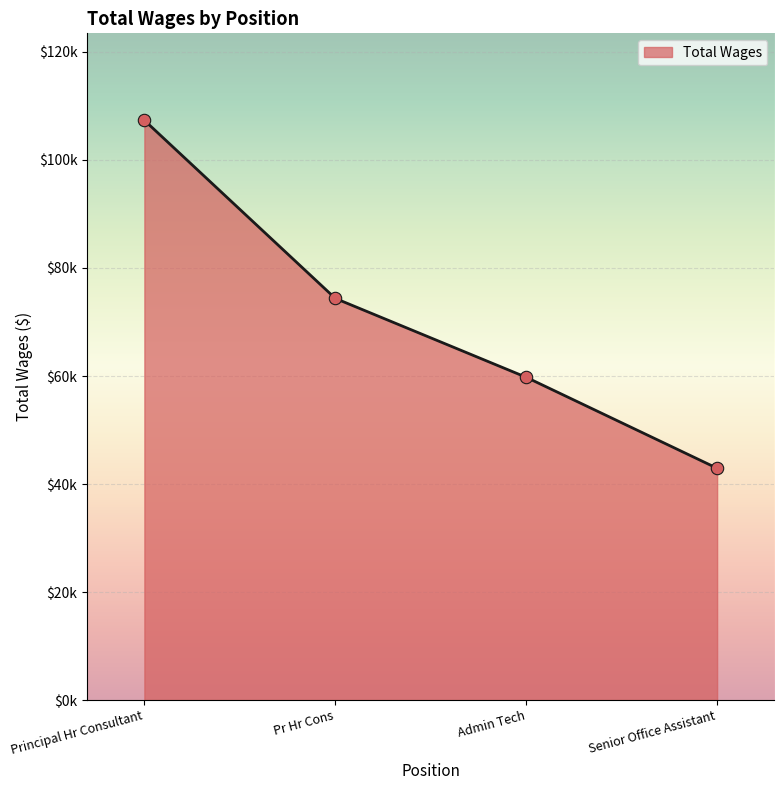

Between Senior Office Assistant and Principal Hr Consultant, which is larger?

Principal Hr Consultant